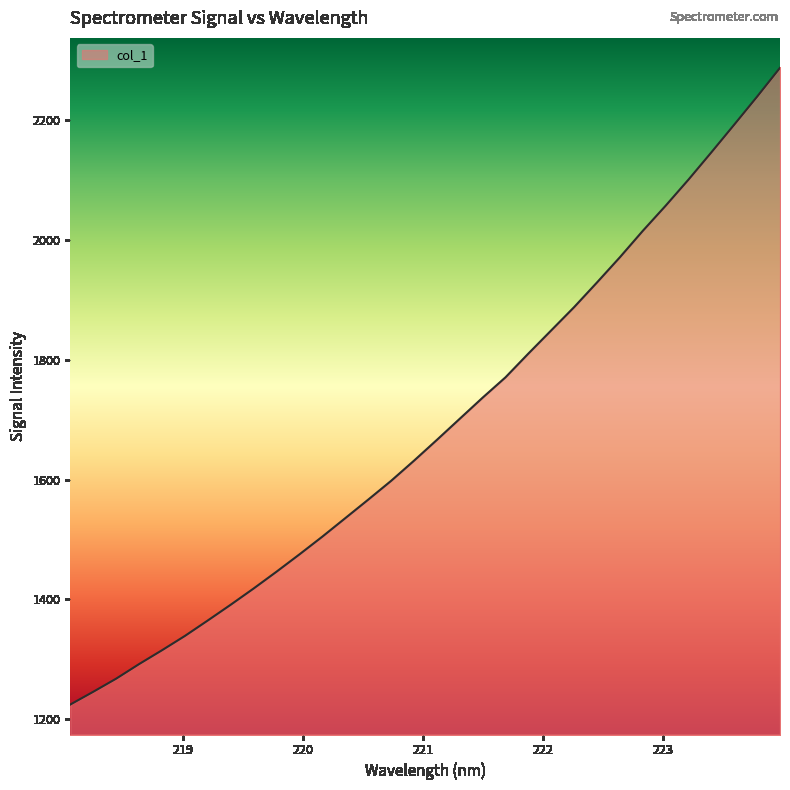

What is the difference between the second highest and second lowest values?

994.0